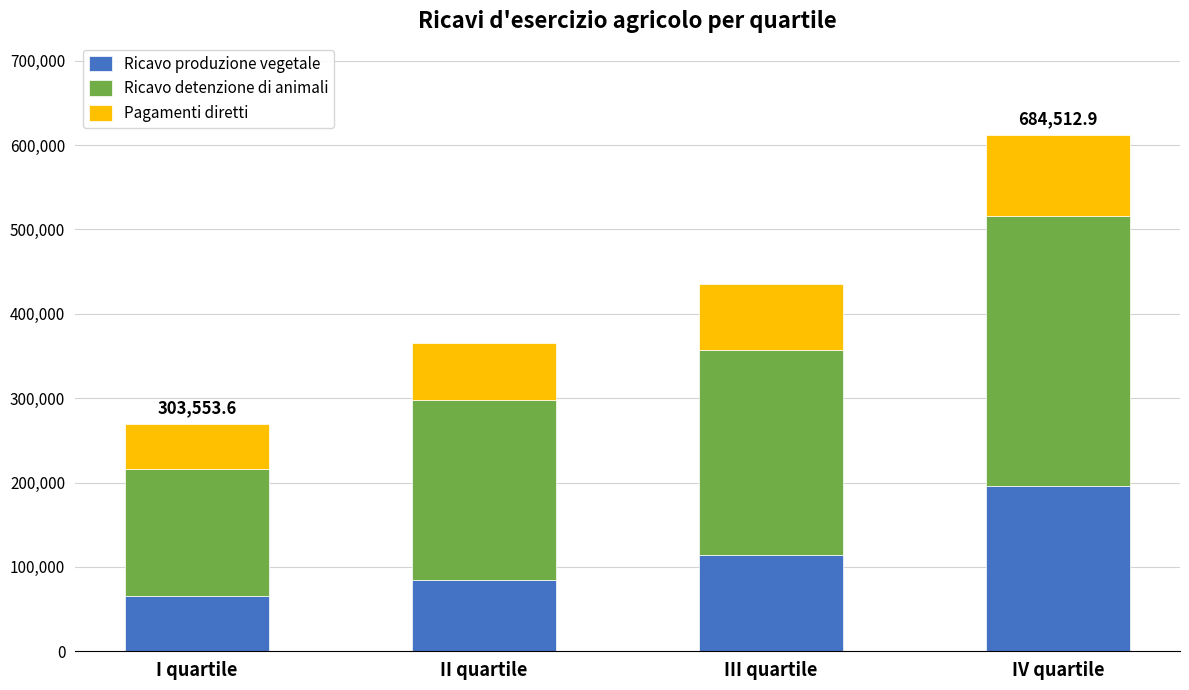

What is the minimum value for Ricavo produzione vegetale?

65814.4